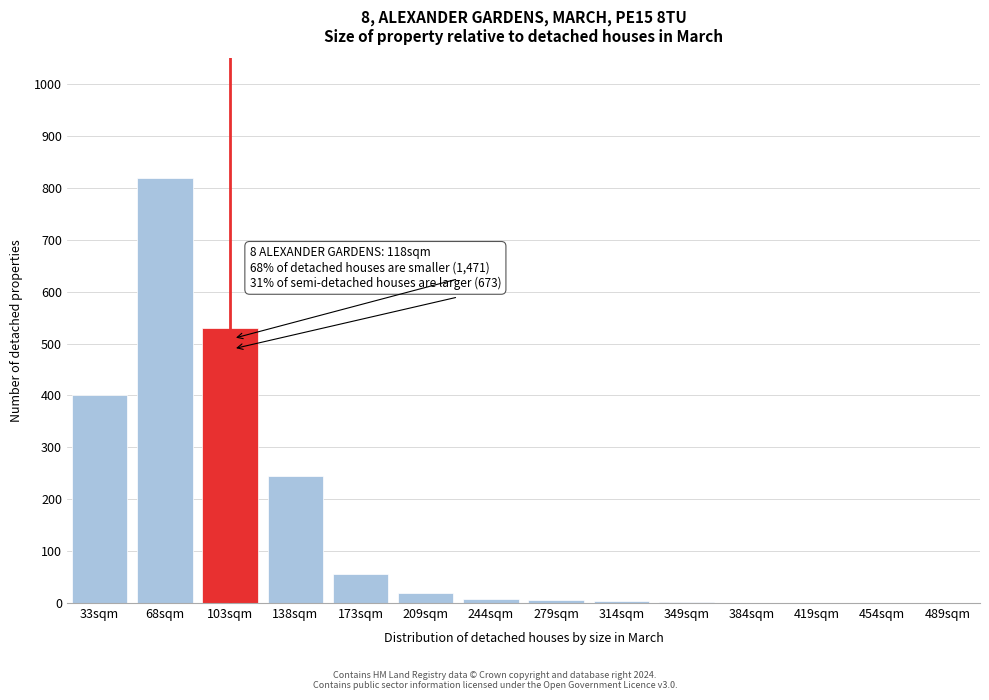

The value at 138sqm is 245. True or false?

True